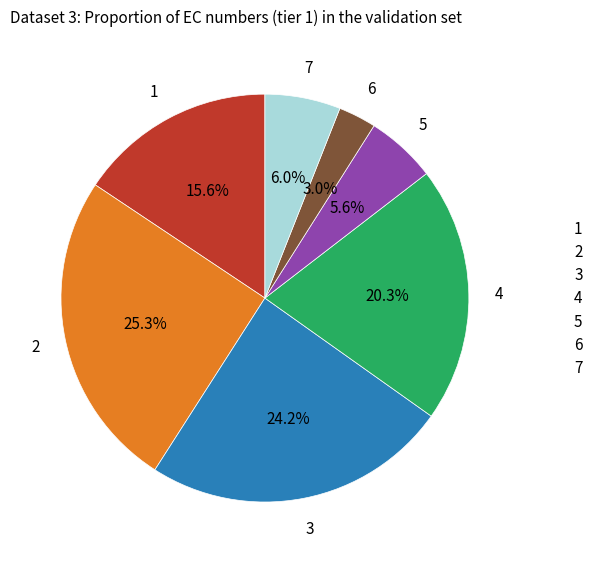

Which has a higher value, 3 or 6?

3